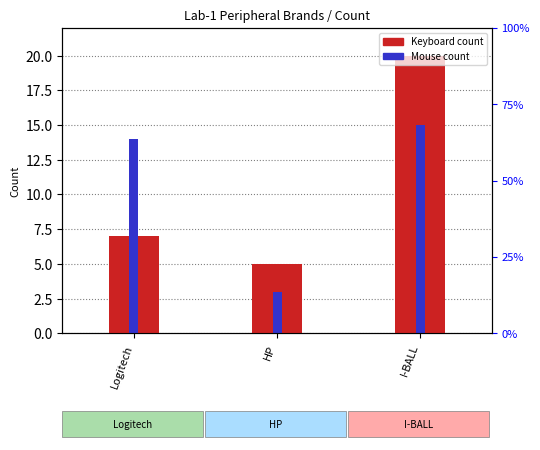

Reading left to right, transcribe all the data shown in this chart.

Keyboard count: 7	5	20
Mouse count: 14	3	15